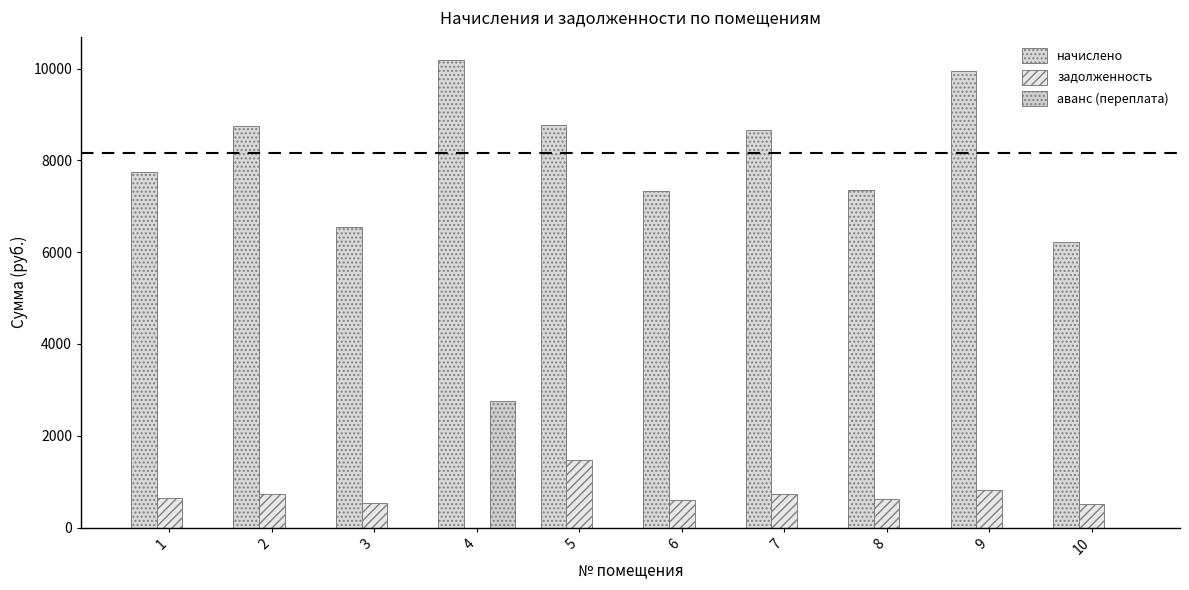

Are the bars grouped side by side (vs. stacked)?

Yes